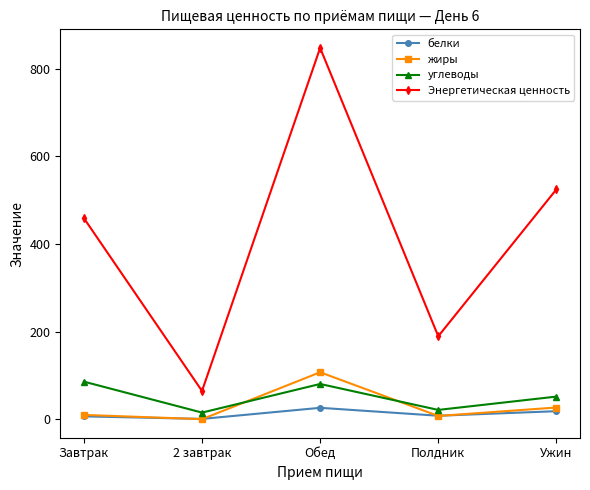

What position from the left is Завтрак?

1